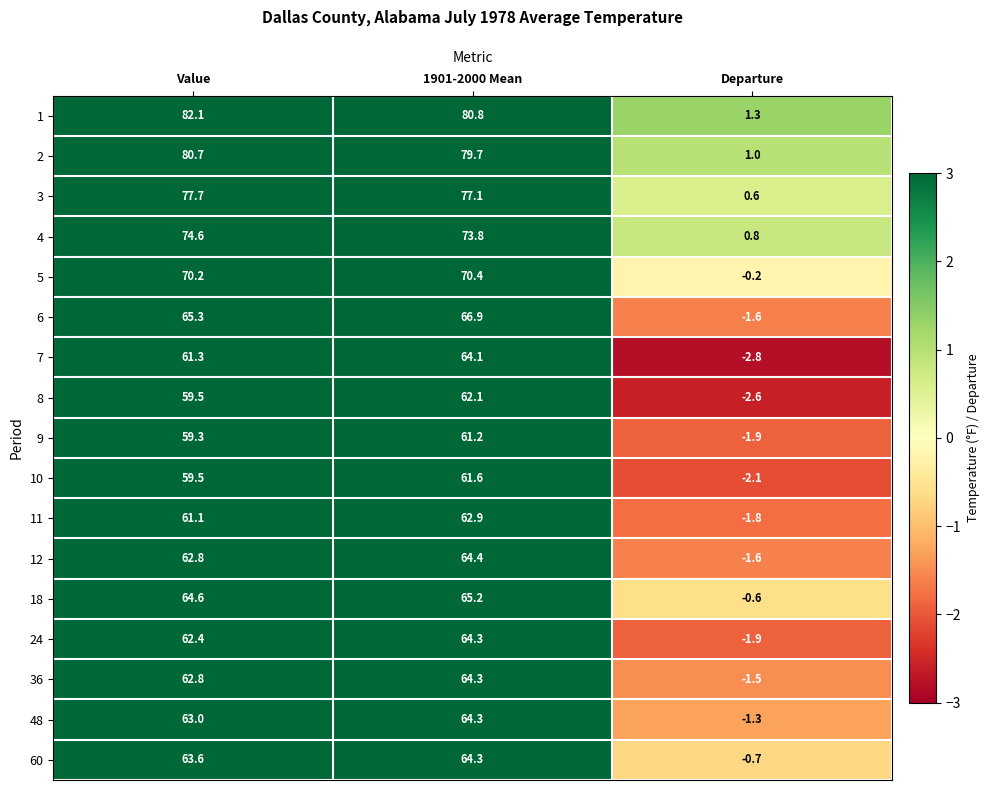

What is the approximate value of 9 at Value?

59.3